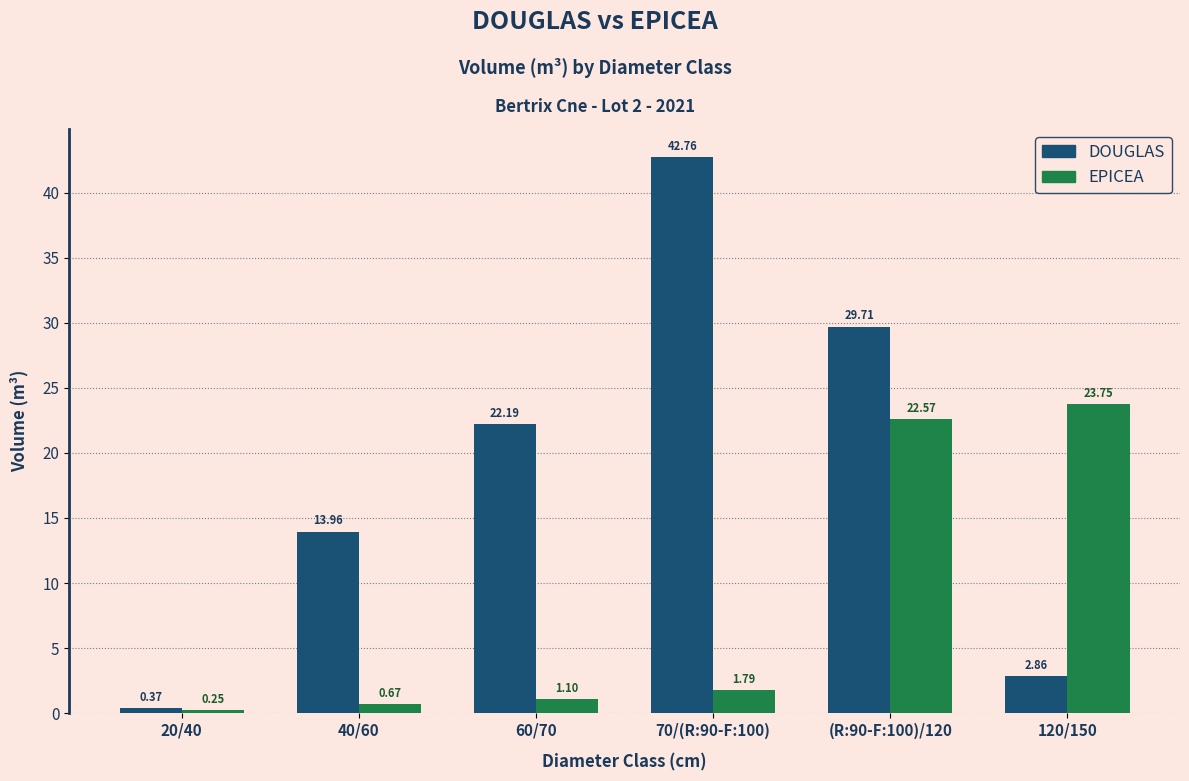

Rank the series by their maximum value, from lowest to highest.

EPICEA, DOUGLAS